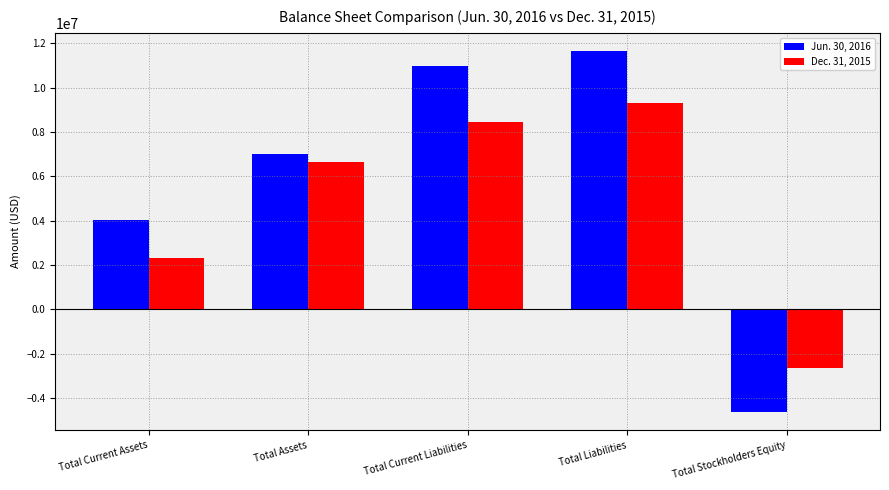

Read the Jun. 30, 2016 value at Total Current Liabilities, to the nearest 100.

10957500